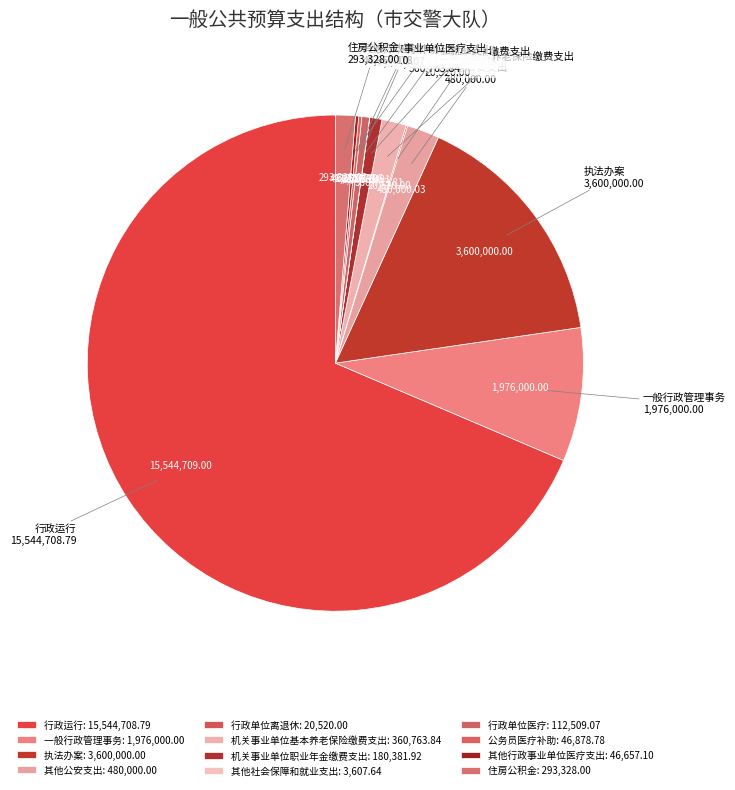

Approximately how many times larger is the value at 行政单位医疗 compared to 机关事业单位职业年金缴费支出?

0.6